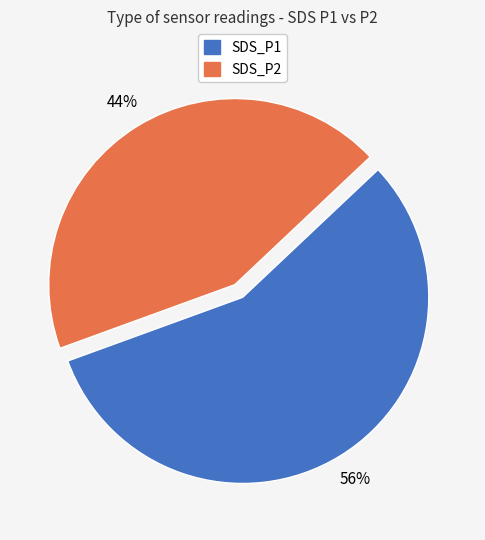

True or false: SDS_P2 accounts for 51% of the total.

False